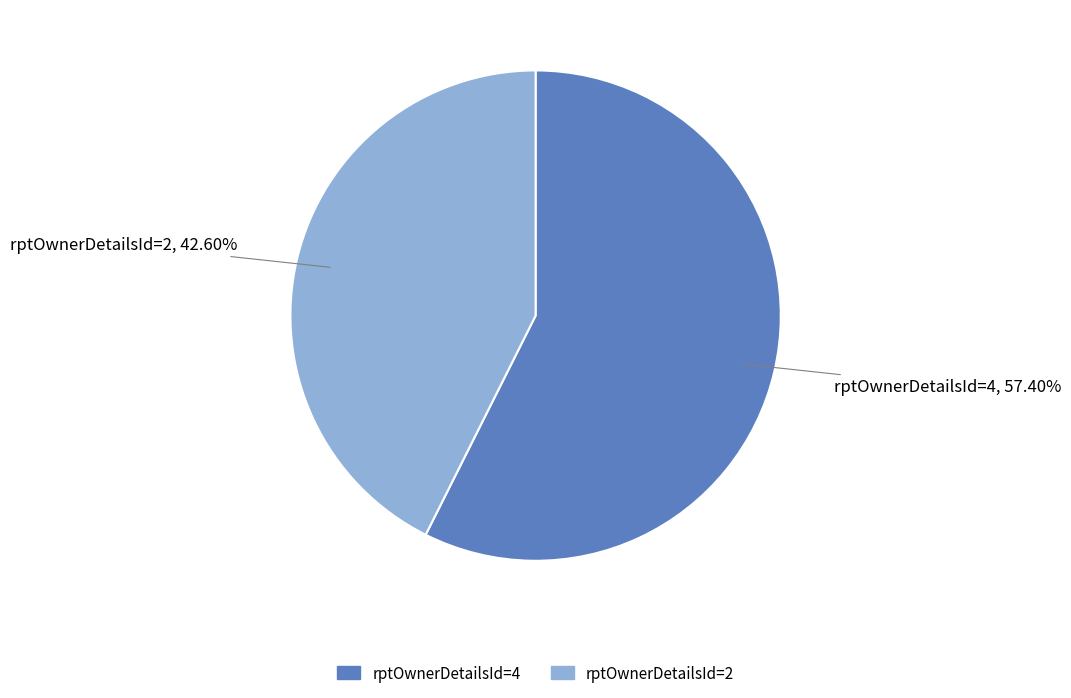

True or false: rptOwnerDetailsId=4 accounts for 57% of the total.

True